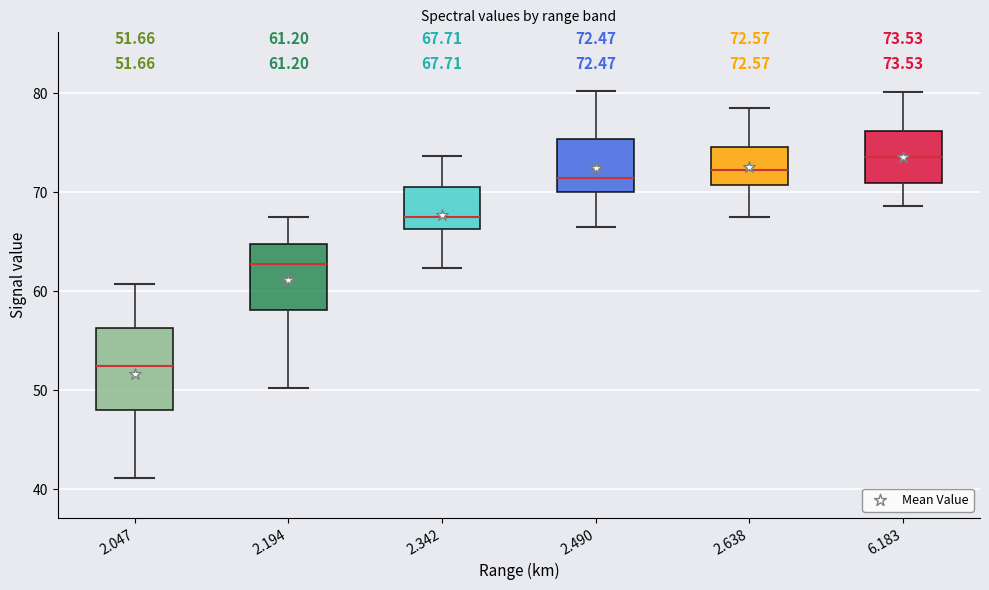

Comparing the boxes themselves (not the whiskers), which one is the tallest?

2.047